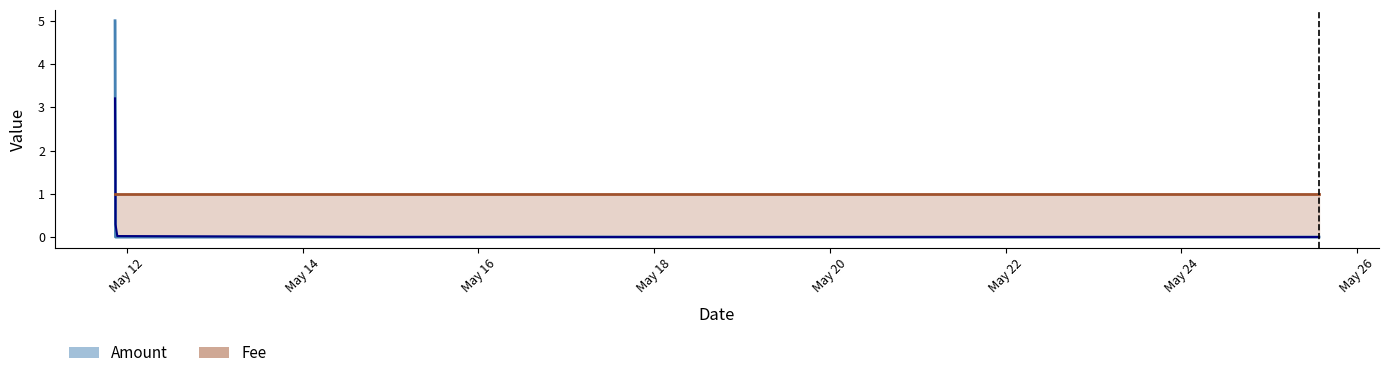

True or false: the data shows 0.0 at 2017-05-18 00:37:04.

False